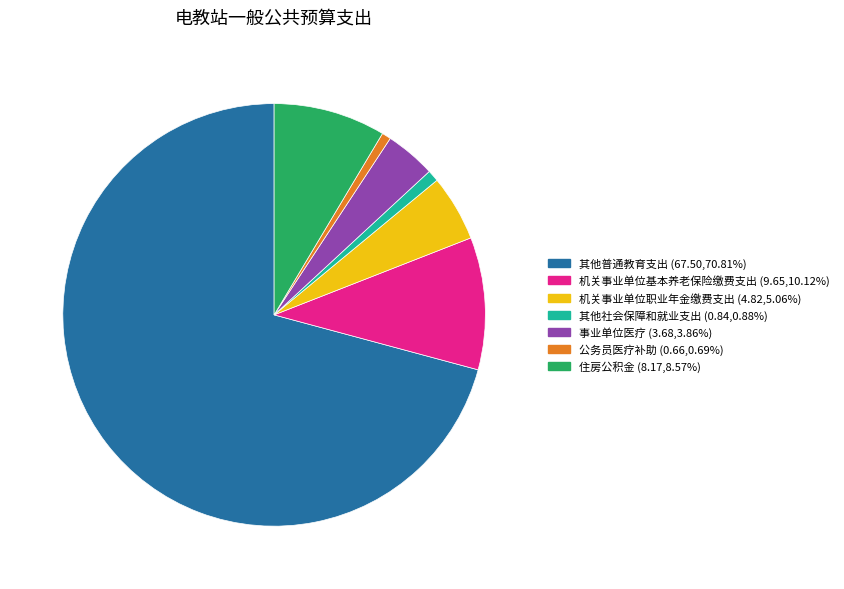

Between 机关事业单位基本养老保险缴费支出 and 其他普通教育支出, which is larger?

其他普通教育支出